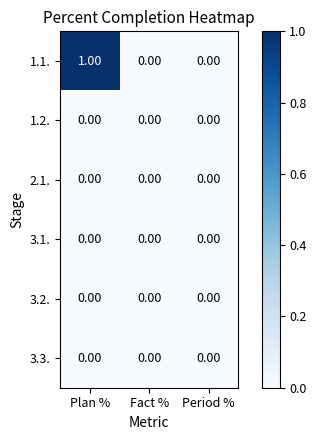

At which category is the sum across all series the highest?

Plan %